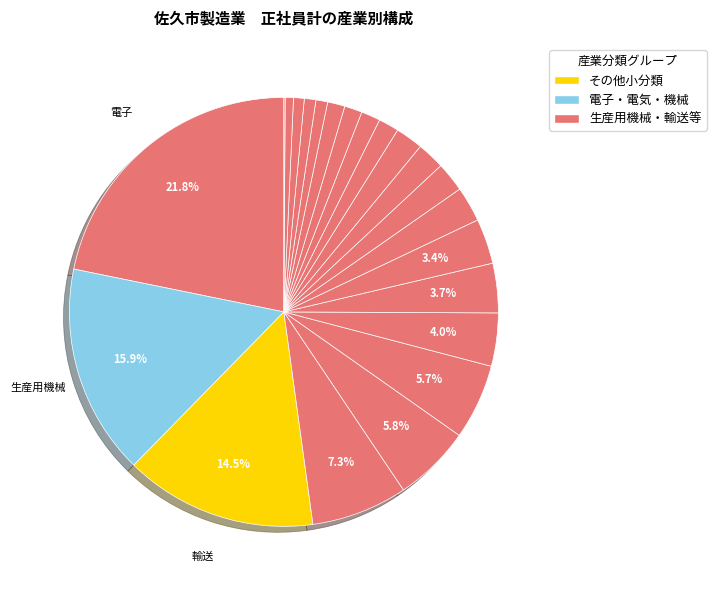

Rank the categories by value from highest to lowest.

電子, 生産用機械, 輸送, 業務用機械, ﾌﾟﾗｽﾁｯｸ, 食料, 電気, 金属, はん用機械, 紙・パルプ, 飲料, 印刷, 非鉄, 情報, 化学, その他, 繊維, 窯業, 皮革, 家具, 木材, 石油